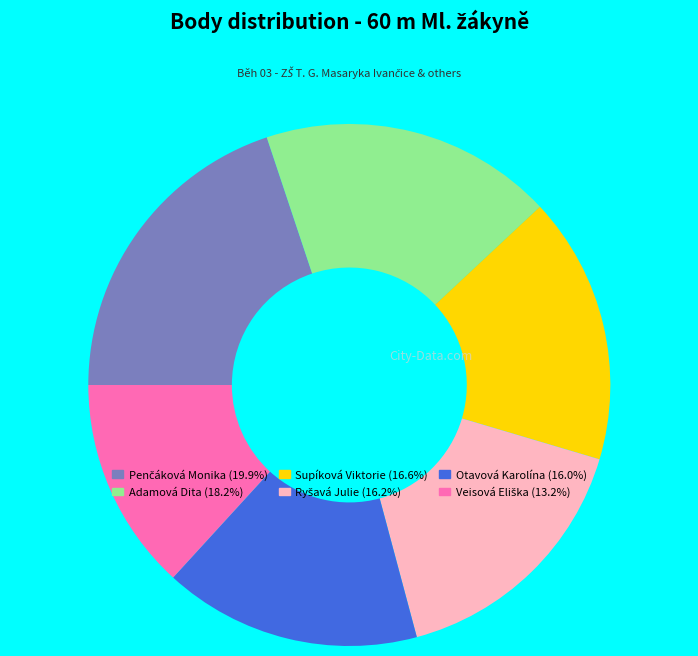

Does Supíková Viktorie (16.6%) account for over 50% of the chart?

No